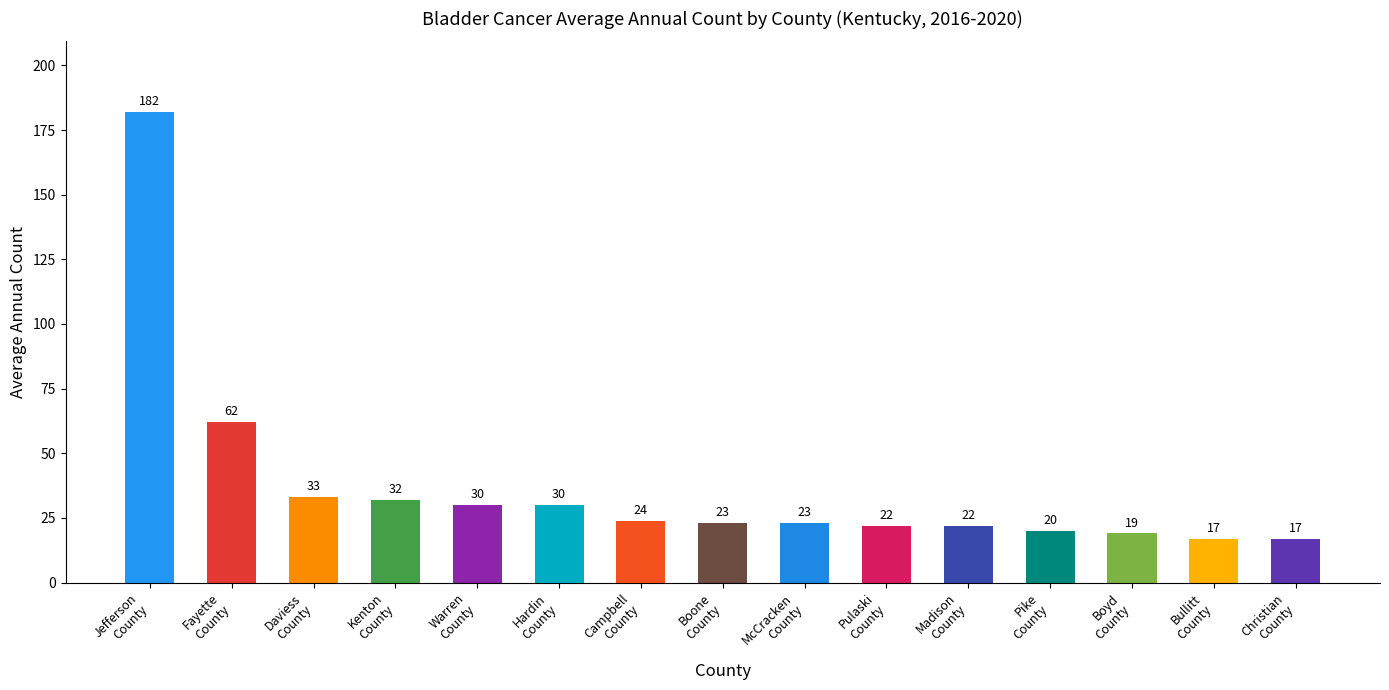

What is the smallest value displayed?

17